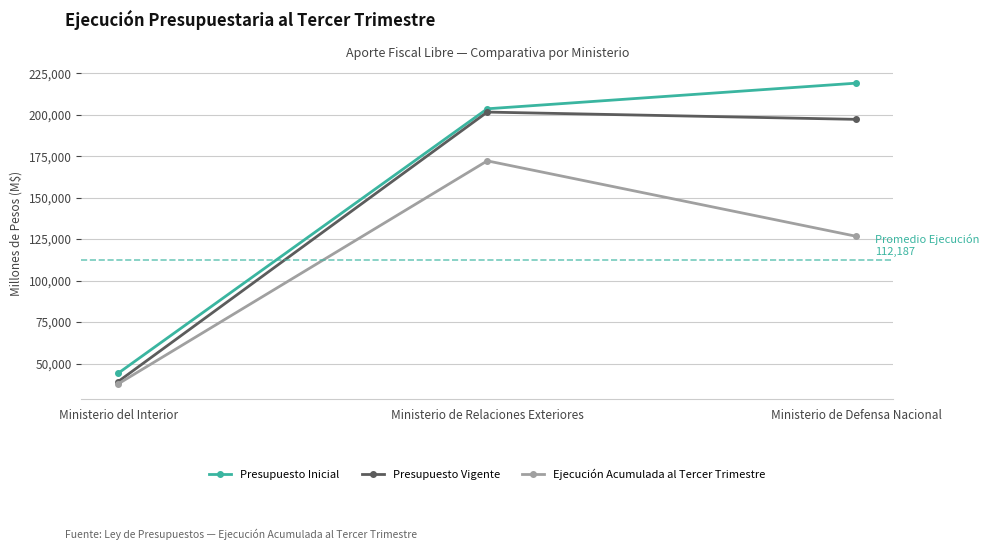

What is the value of the Presupuesto Inicial point at the 2nd from the left?

203544